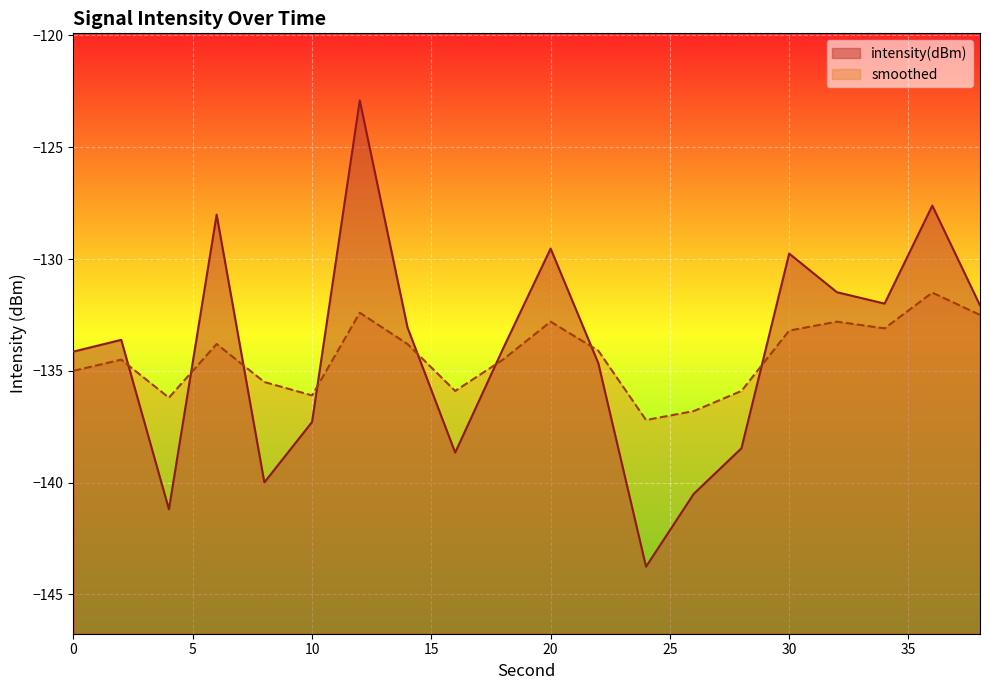

Which series ends up on top after the final intersection of intensity(dBm) and smoothed?

intensity(dBm)